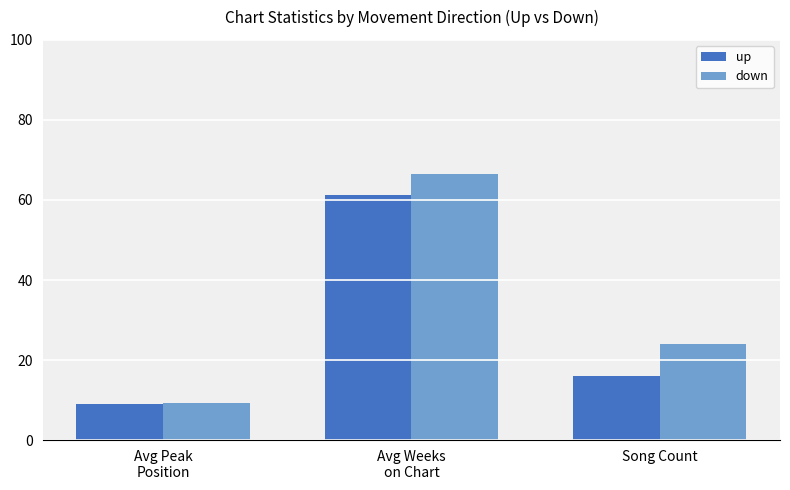

Are the bars grouped side by side (vs. stacked)?

Yes